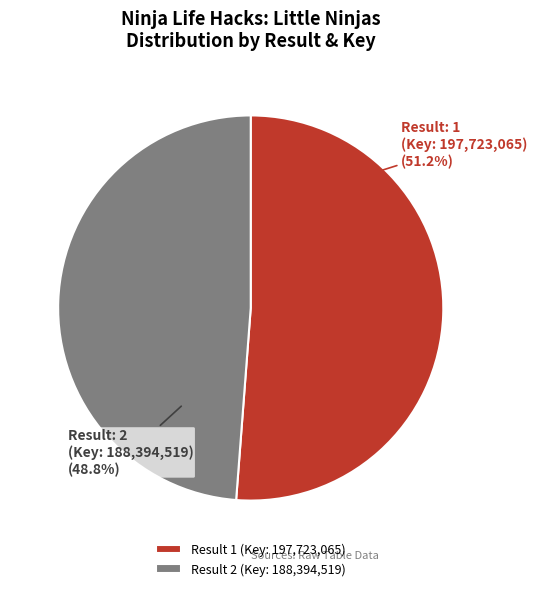

Combined, what portion of the pie is Result 2 (Key: 188,394,519) and Result 1 (Key: 197,723,065)?

100.0%